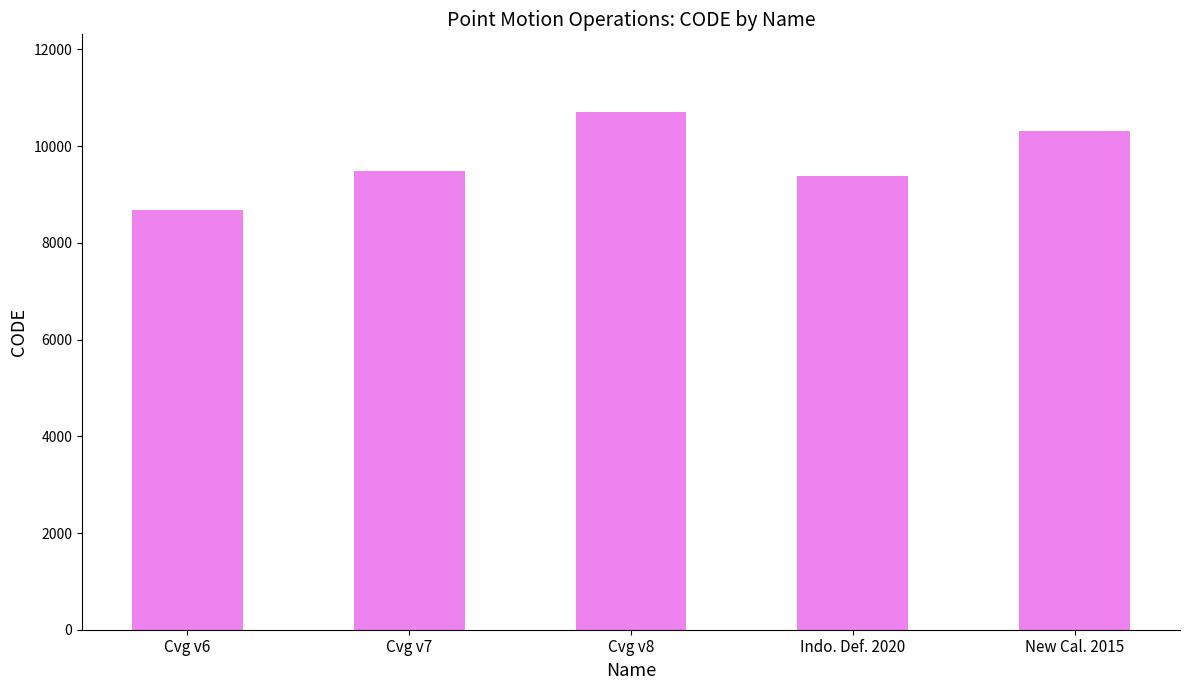

Which category has the highest value across all series?

Cvg v8